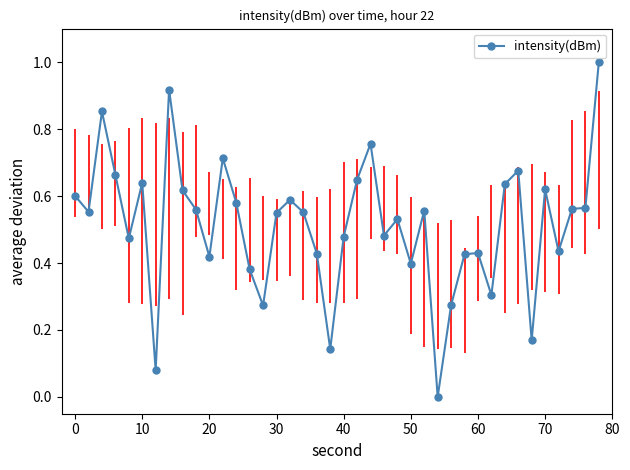

True or false: there are more than 0 points higher than both neighbors.

True